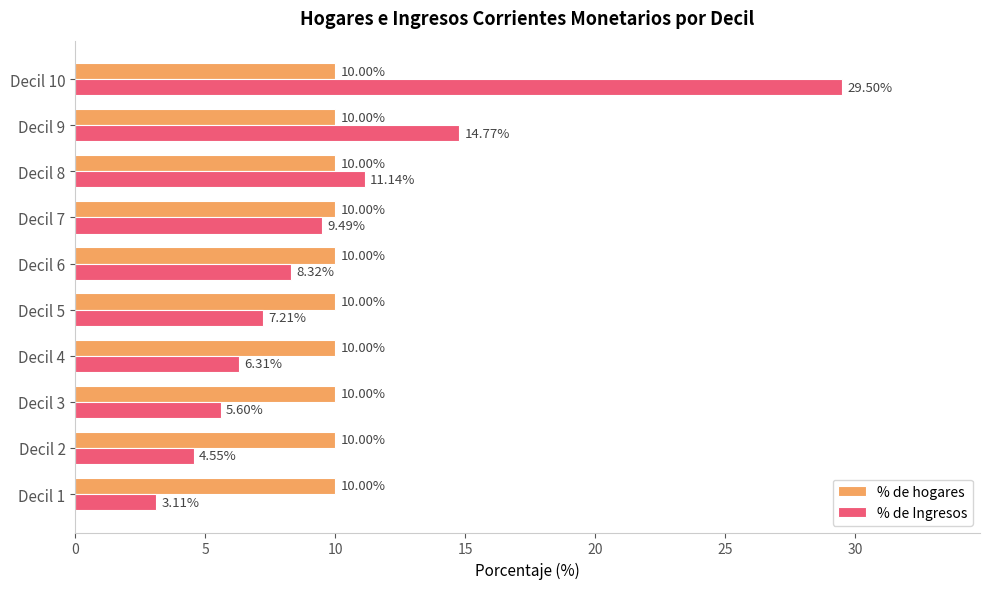

What is the sum of all % de hogares values?

100.0